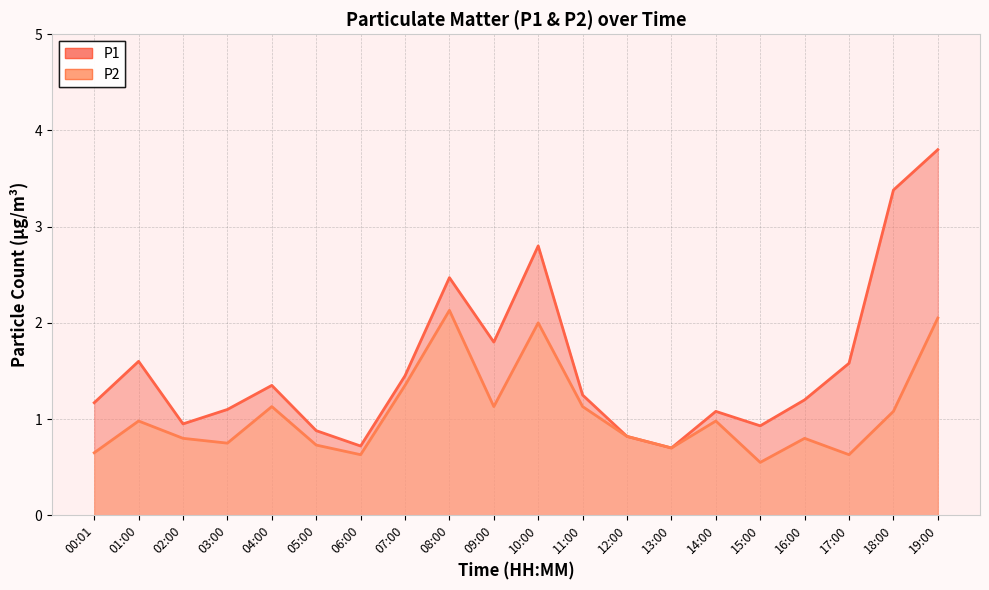

Between 13:00 and 00:01, which is larger?

00:01